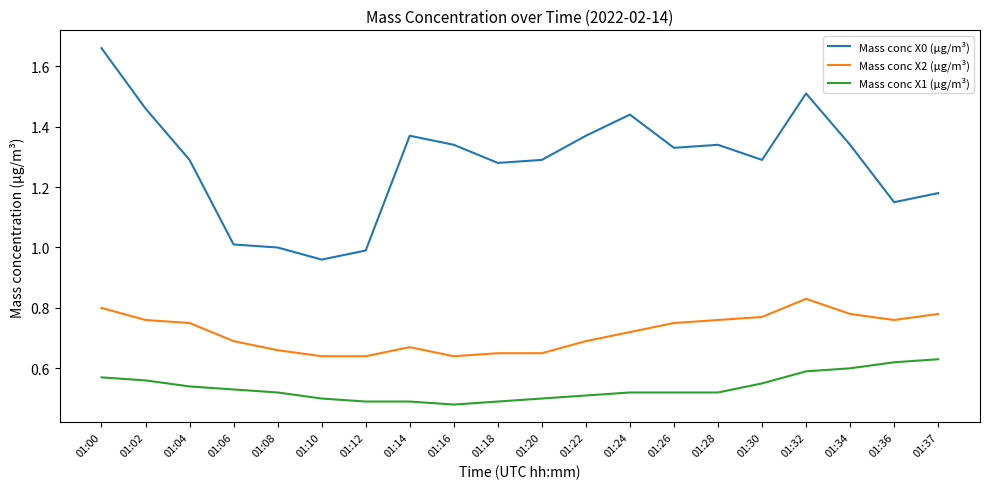

True or false: Mass conc X2 (μg/m³) and Mass conc X1 (μg/m³) cross at least once.

False